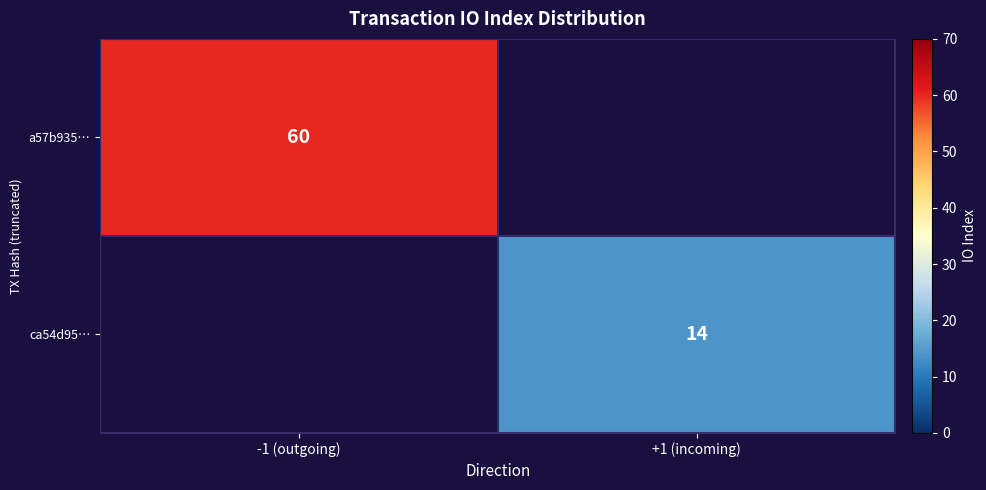

Is it true that a57b935… equals 98 at -1 (outgoing)?

False